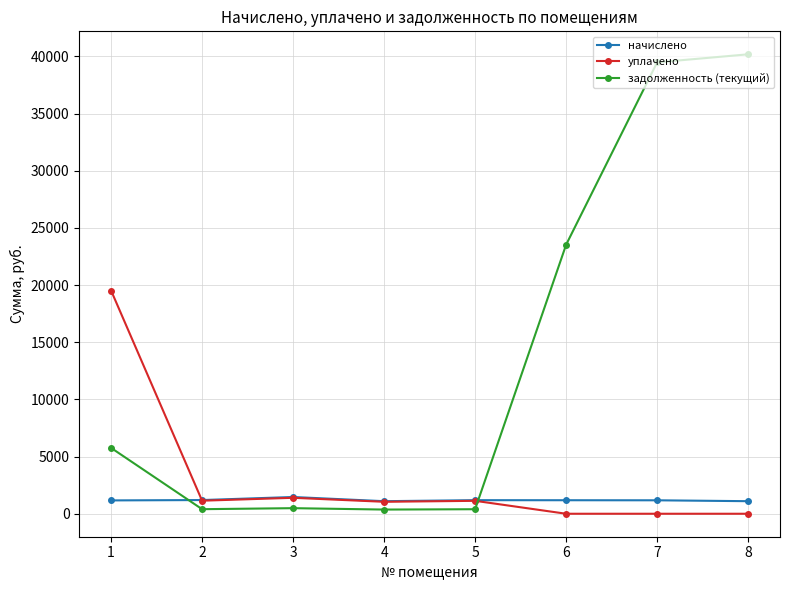

What is the difference between the maximum and minimum values in the задолженность (текущий) series?

39821.1